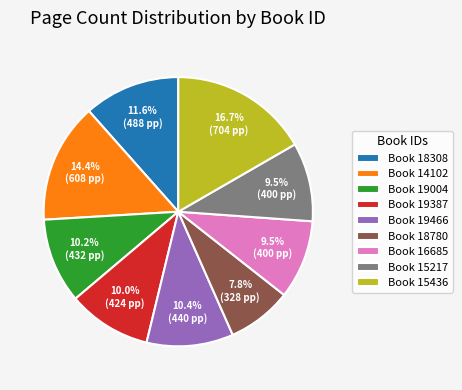

Do Book 19387 and Book 14102 together represent more than half of the pie?

No